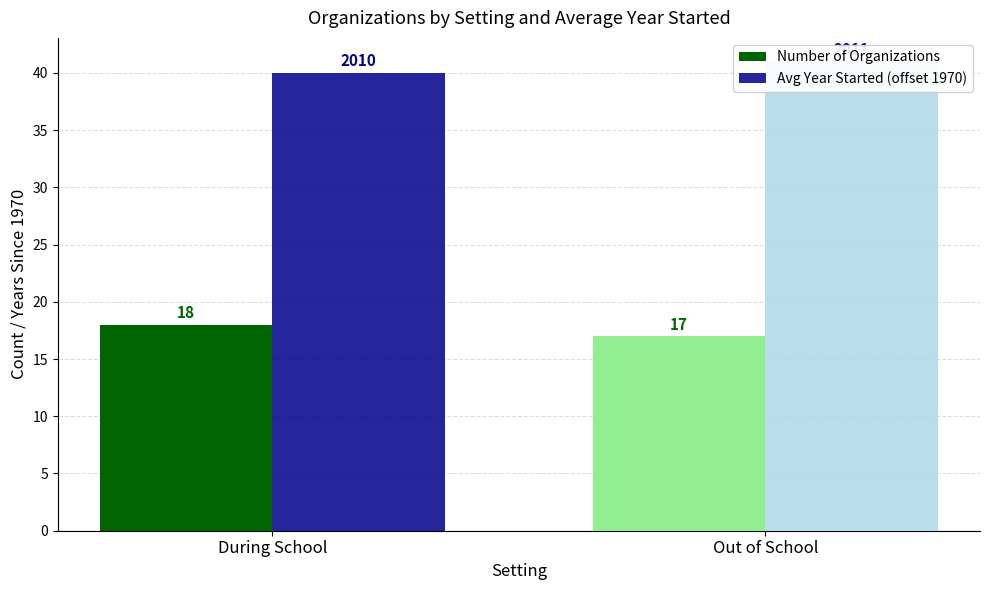

What is the value of the Avg Year Started (offset 1970) bar at the 1st from the left?

40